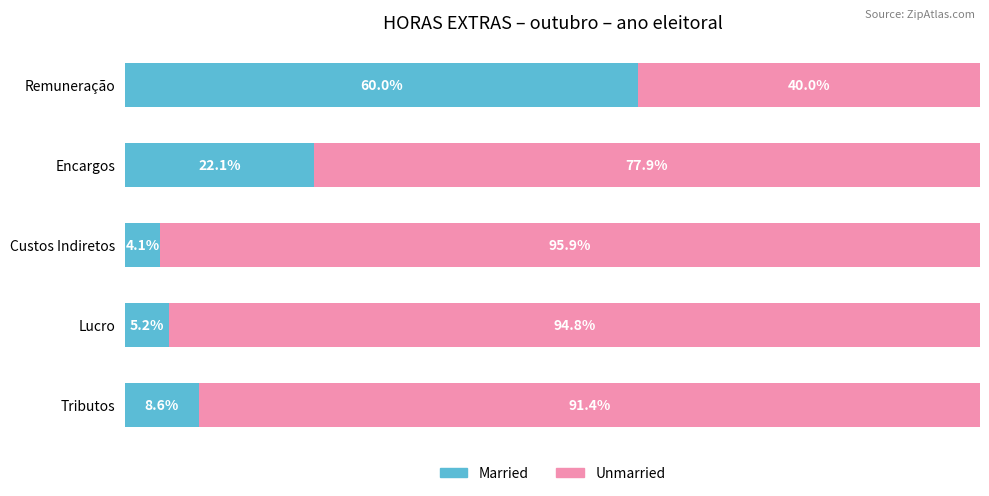

Where is Married nearest to the value 32?

Encargos